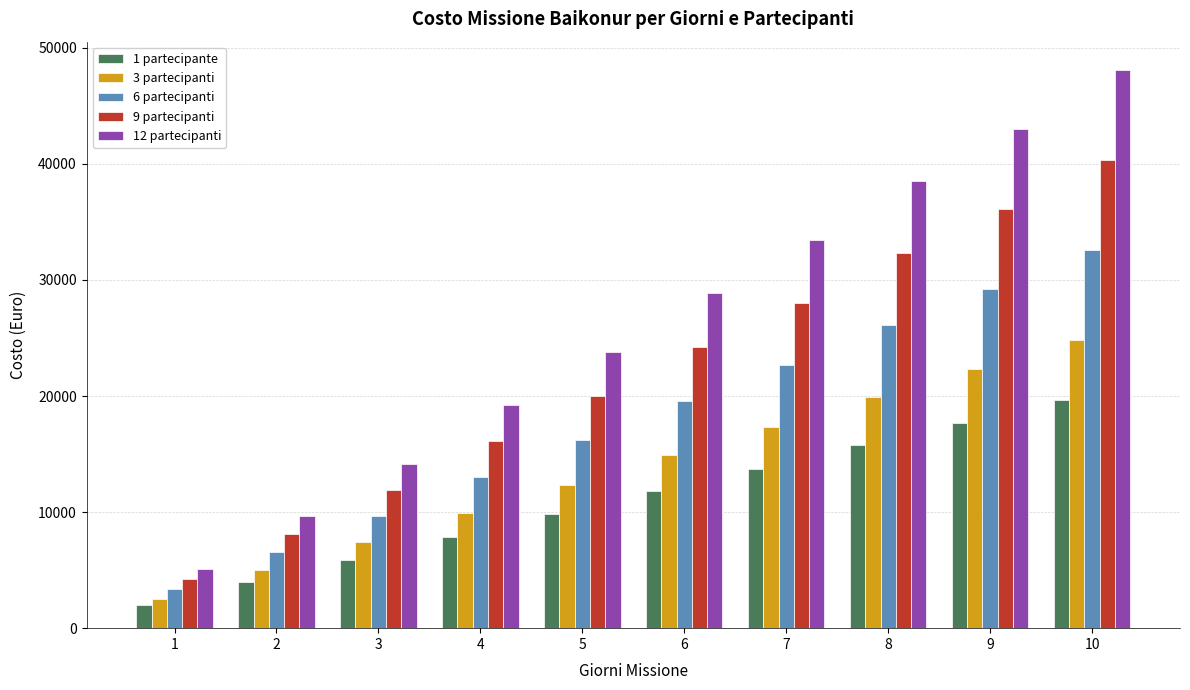

Count the number of data series in this chart.

5